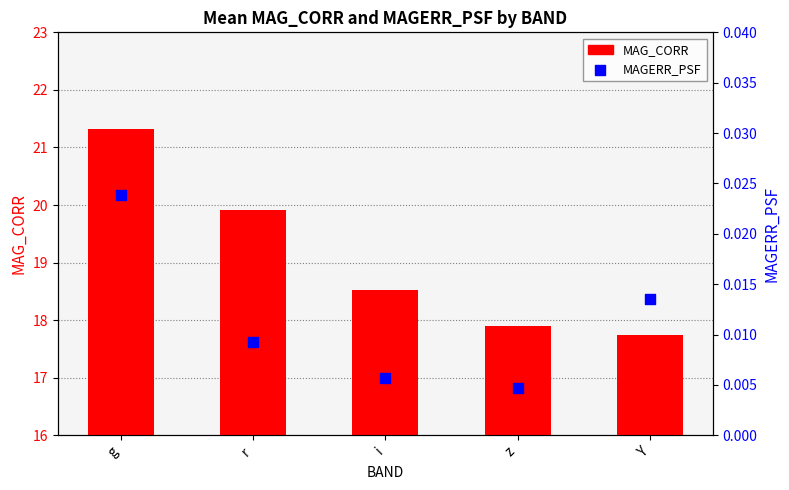

At which category is the sum across all series the highest?

g